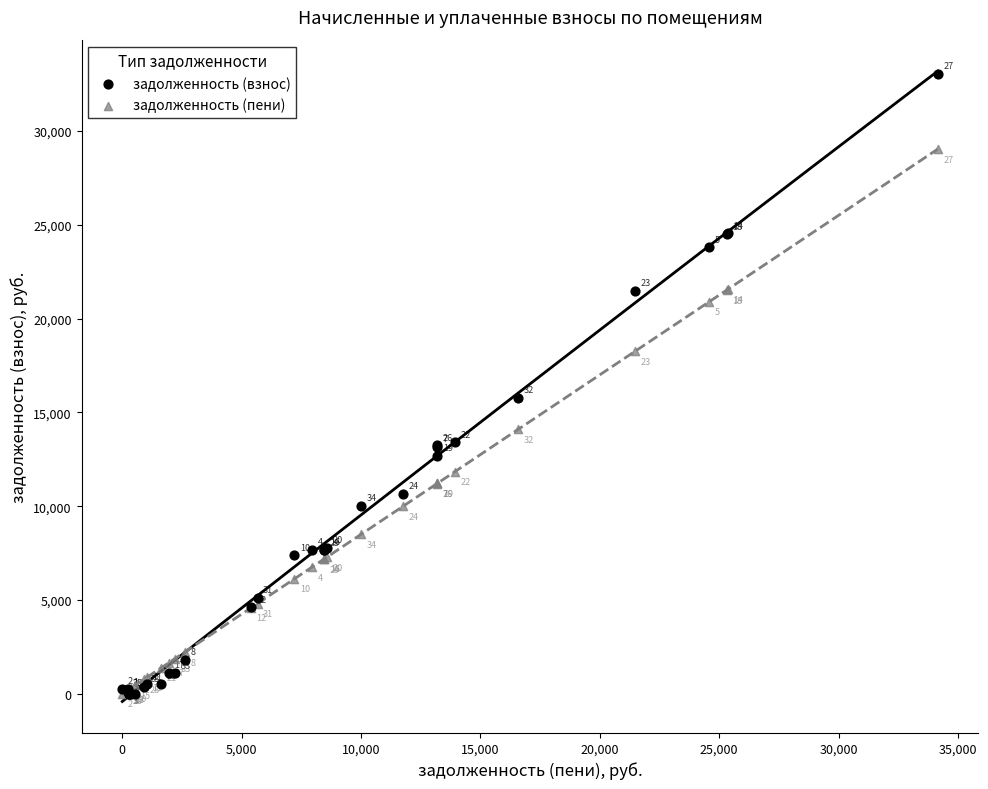

Which series contains the highest Y value?

задолженность (взнос)